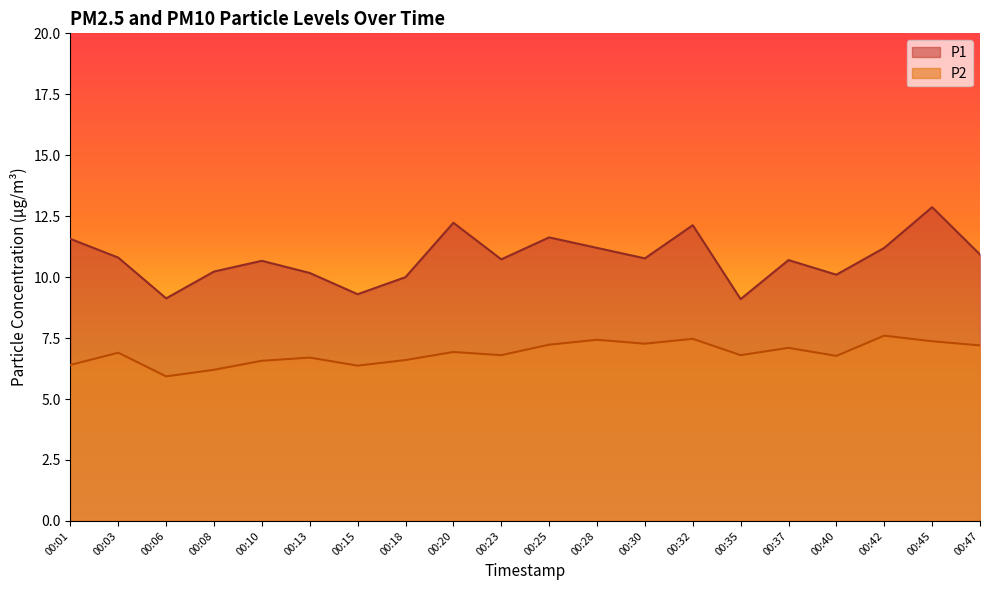

What is the maximum value shown in the chart?

12.9